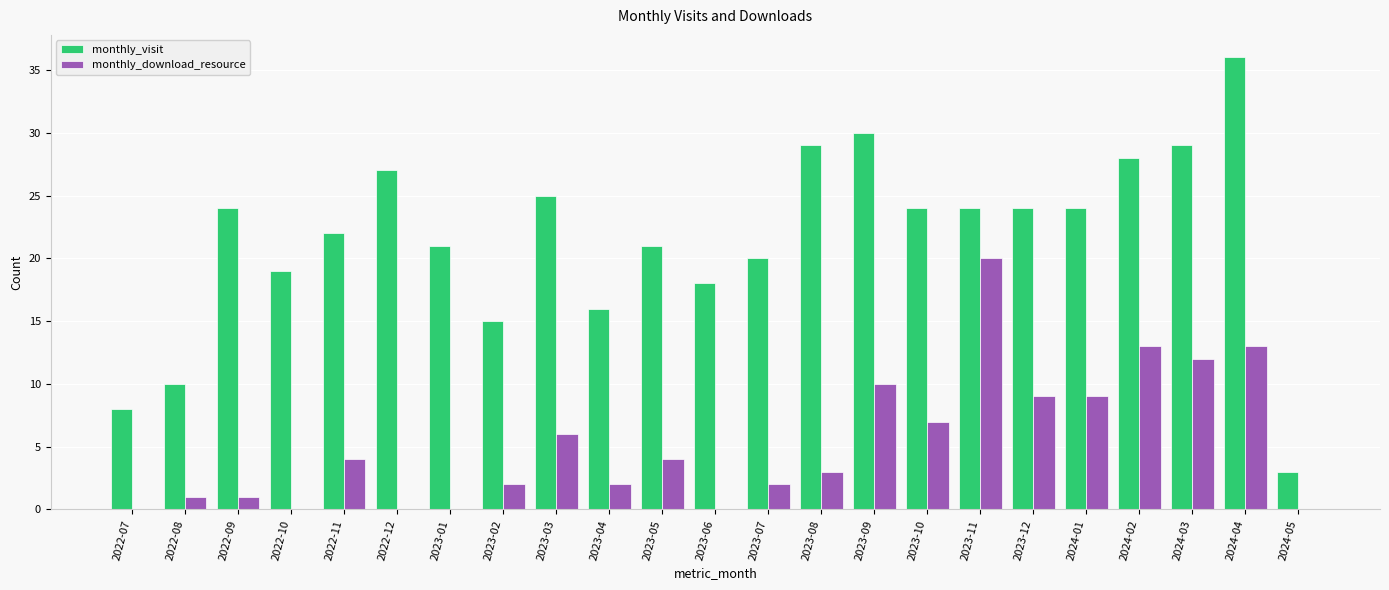

What are all the series names shown in the legend?

monthly_visit, monthly_download_resource